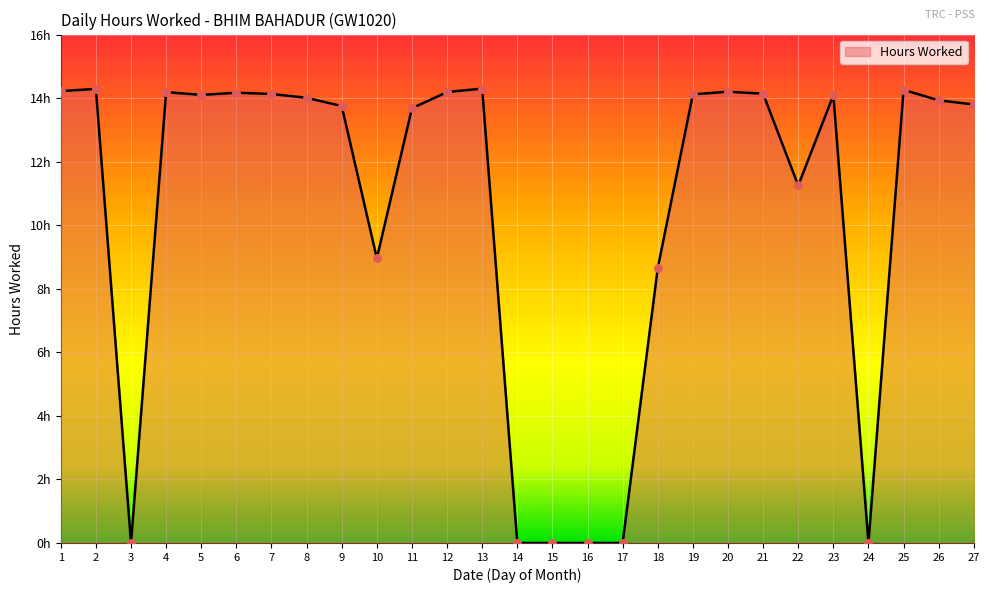

Between 1 and 13, which is larger?

13